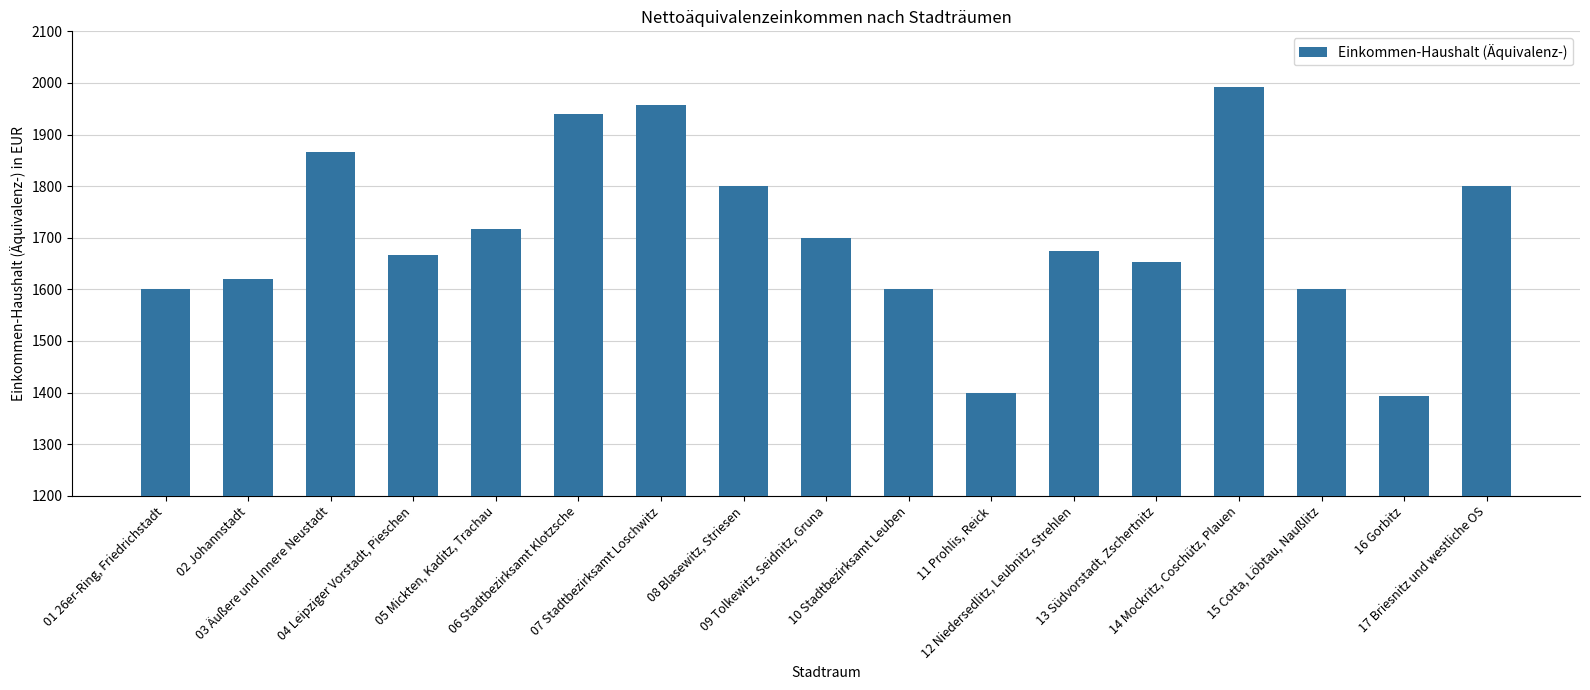

What is the change in value from 12 Niedersedlitz, Leubnitz, Strehlen to 15 Cotta, Löbtau, Naußlitz?

-74.7